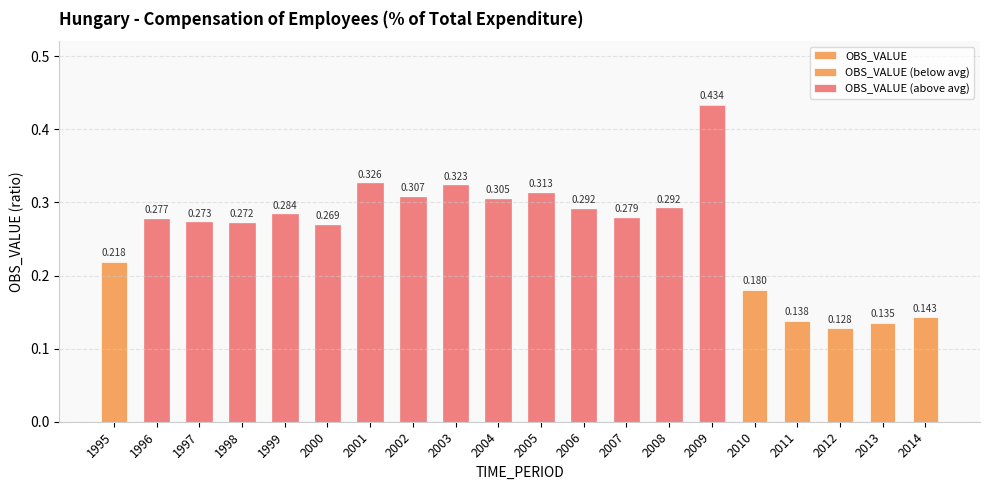

What is the sum of the values at 2001 and 1995?

0.5